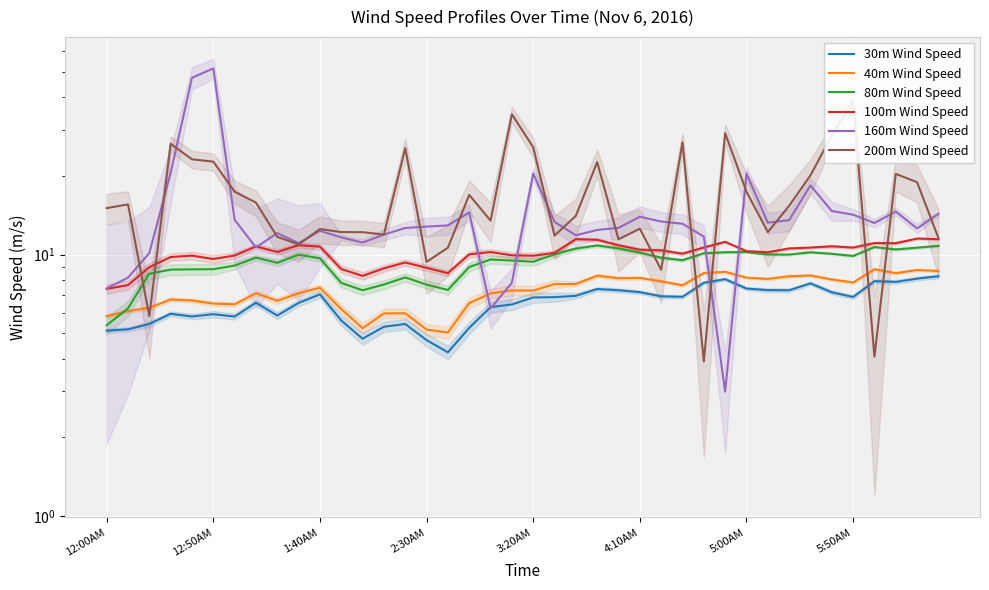

What are all the series names shown in the legend?

30m Wind Speed, 40m Wind Speed, 80m Wind Speed, 100m Wind Speed, 160m Wind Speed, 200m Wind Speed